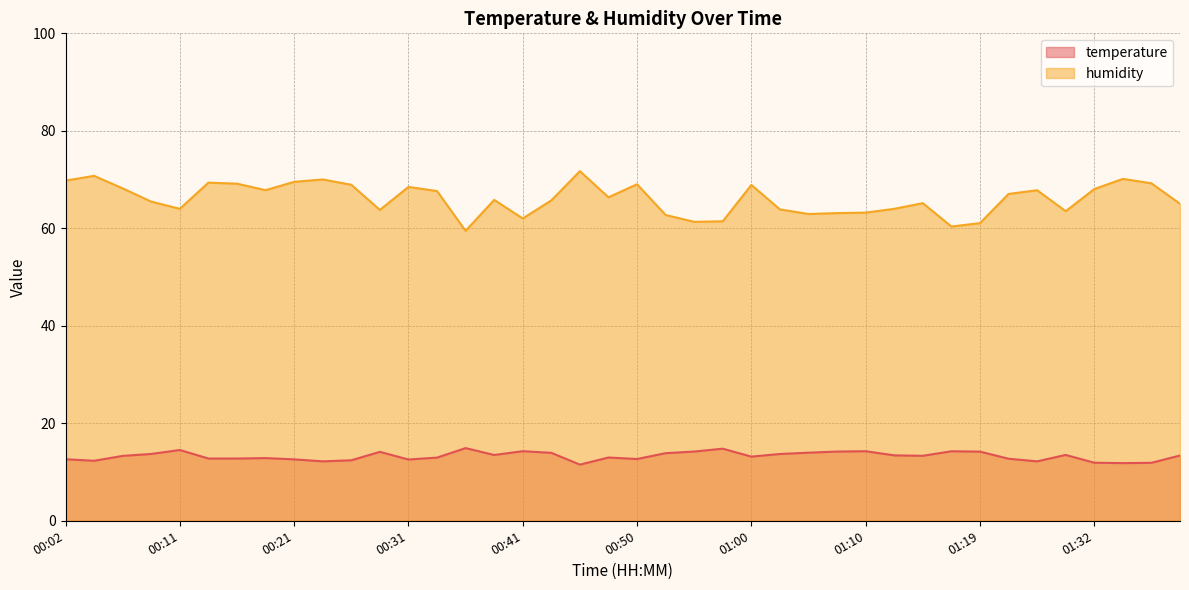

True or false: humidity and temperature cross at least once.

False